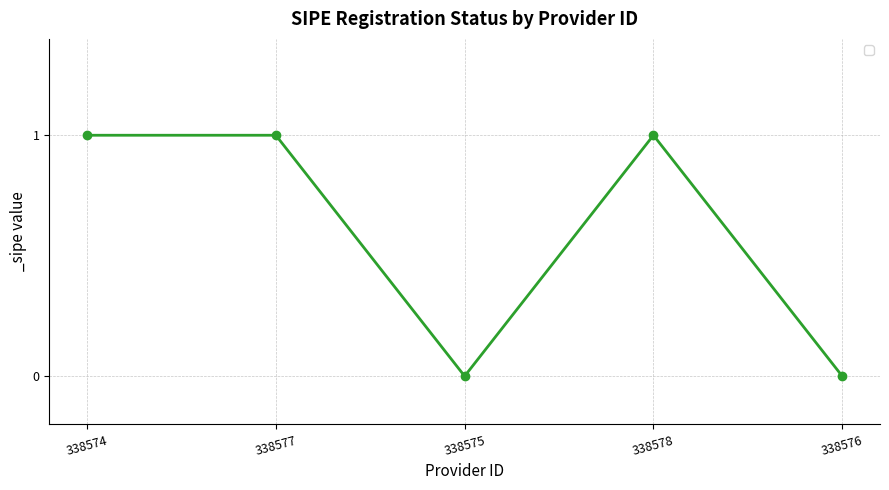

What is the sum of the values at 338574 and 338578?

2